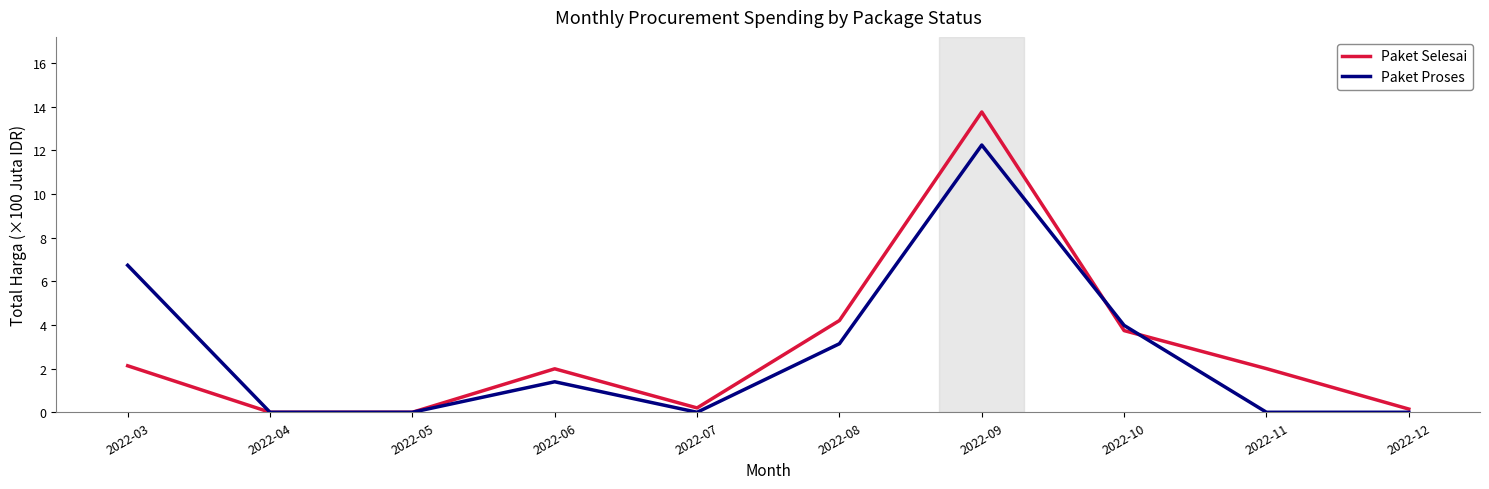

What is the greatest value displayed?

13.8